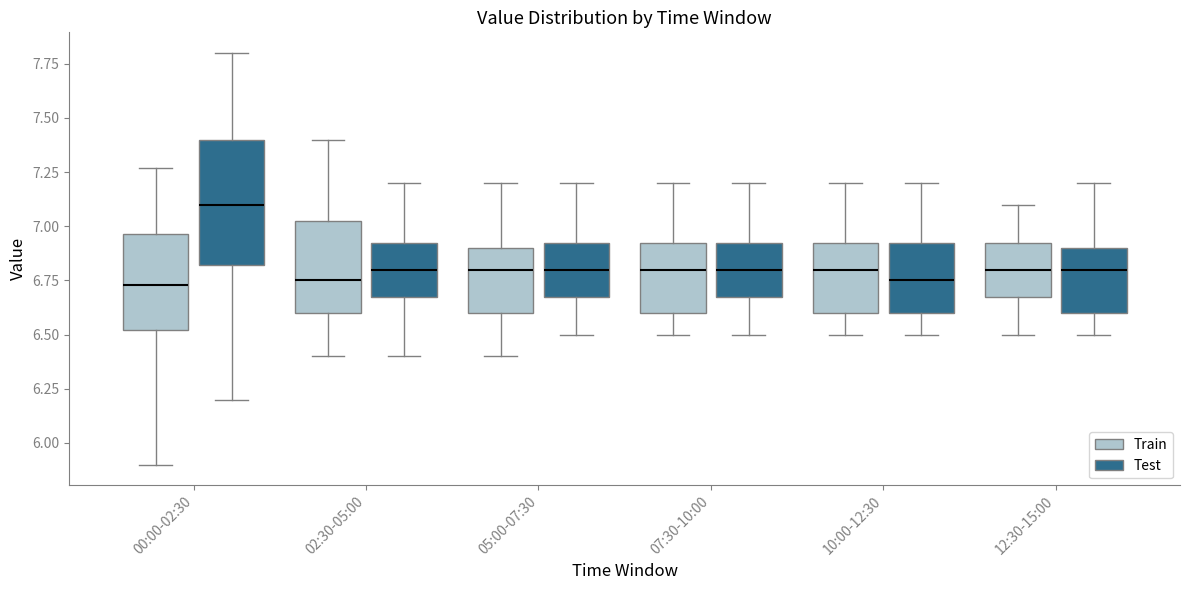

Where is the upper edge of the box for 00:00-02:30 (Test) on the y-axis? The values are not printed on the chart, so give them approximately, as read against the axis.

7.40